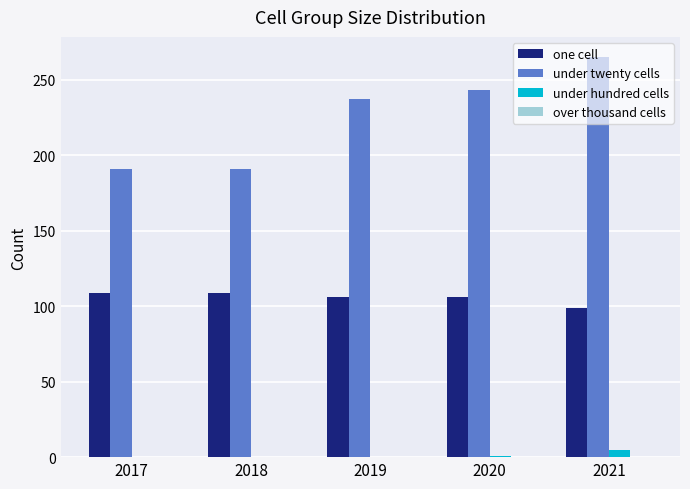

How many categories are shown in the chart?

5